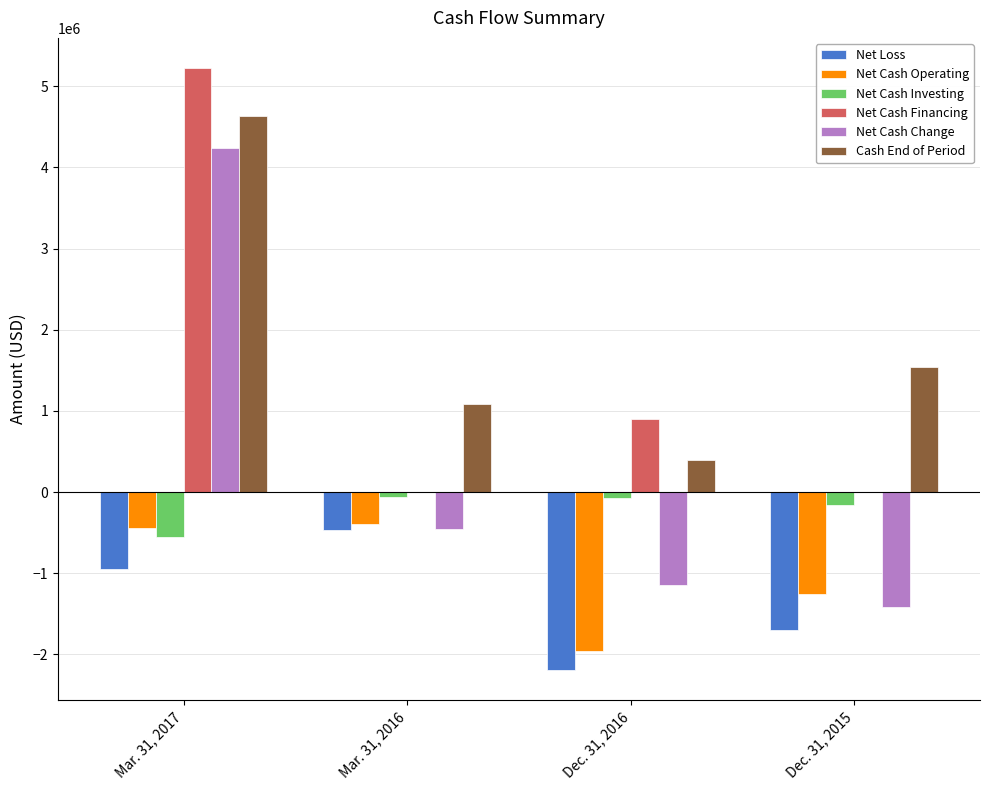

The value of Net Cash Change at Dec. 31, 2016 is -1634645. True or false?

False